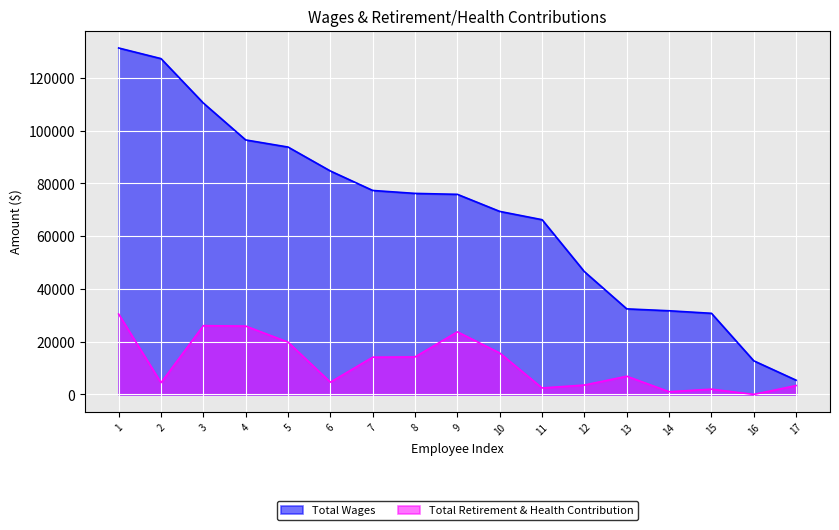

Which series has the largest range (max minus min)?

Total Wages